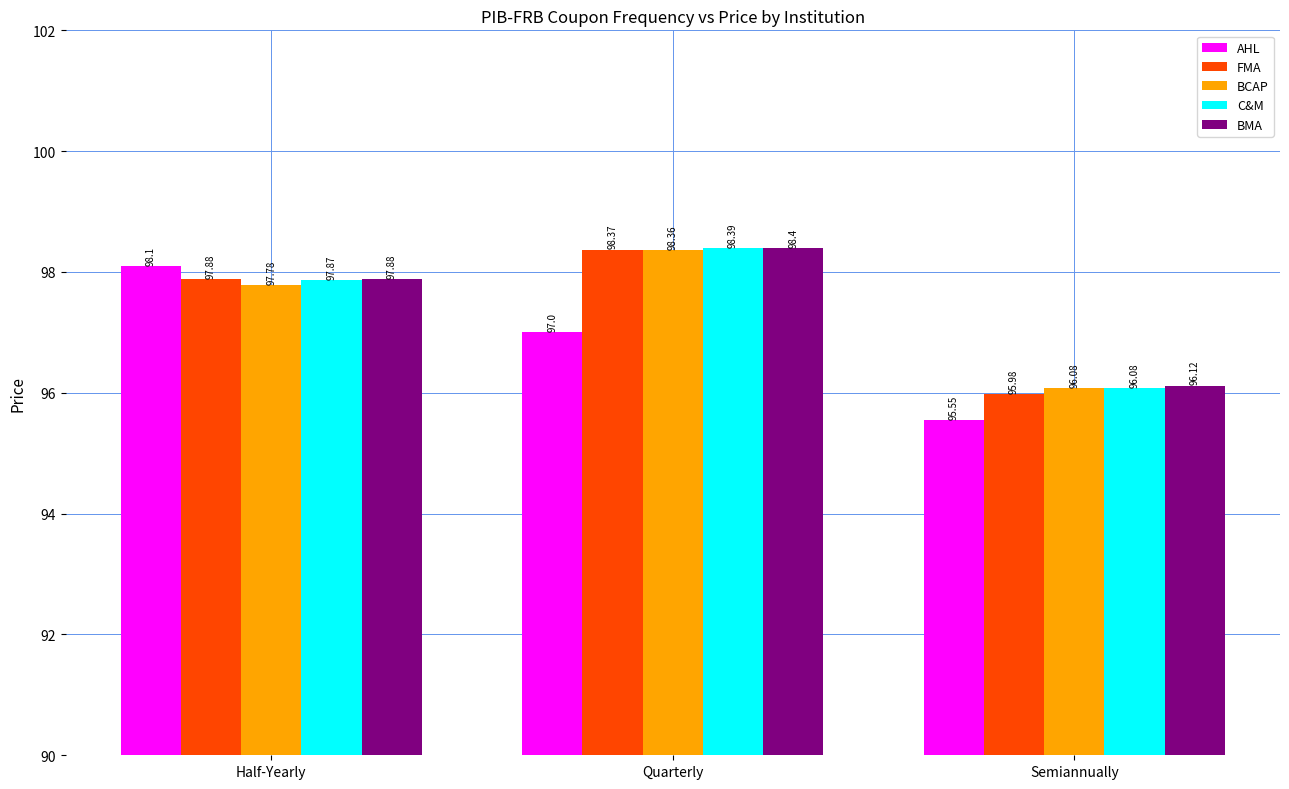

What is the label of the 3rd bar from the right?

Half-Yearly